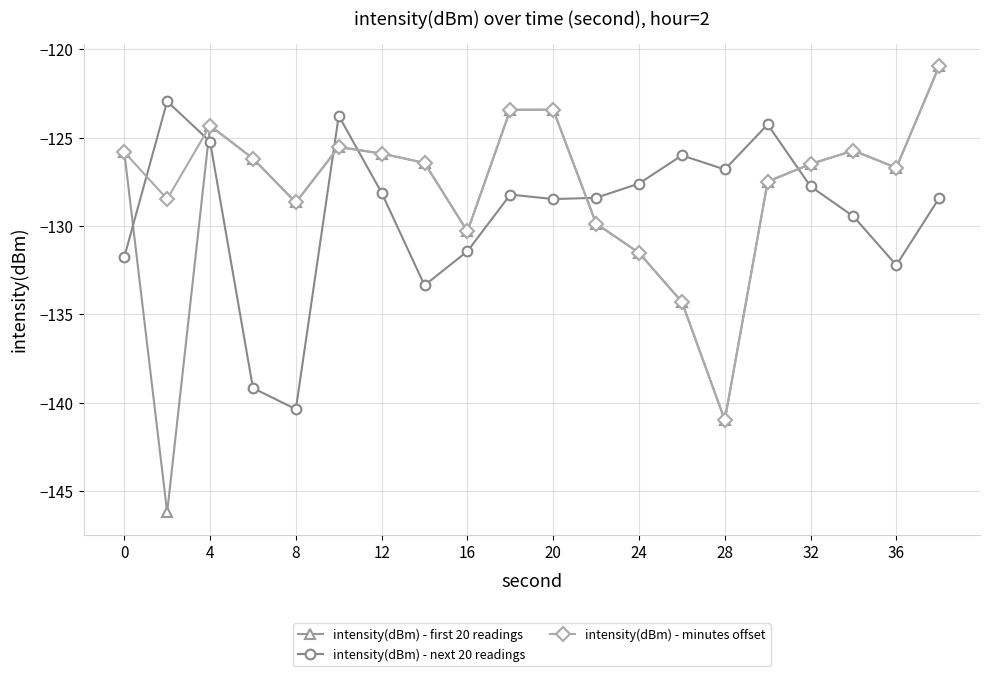

What is the smallest value displayed?

-146.2